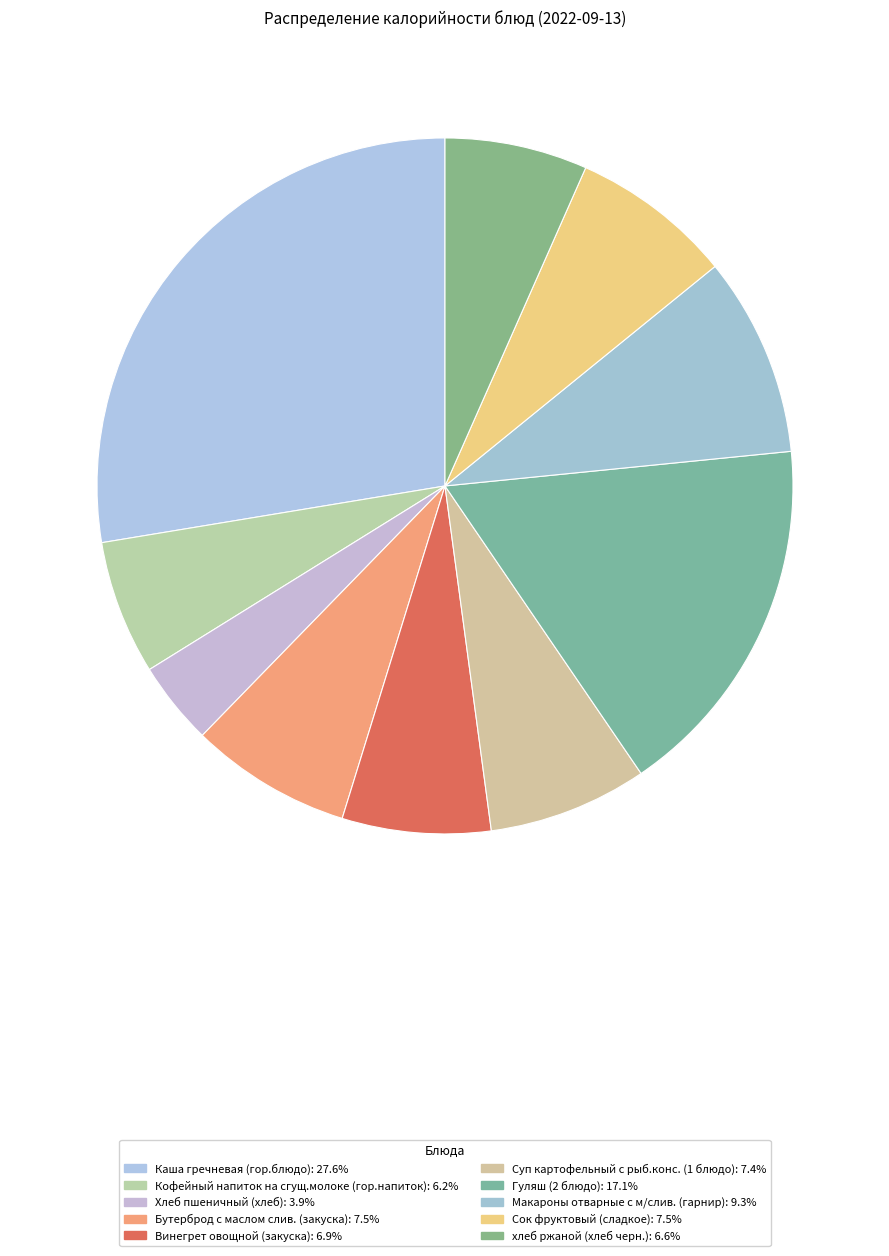

Is it true that Бутерброд с маслом слив. (закуска) is 8% of the pie?

True